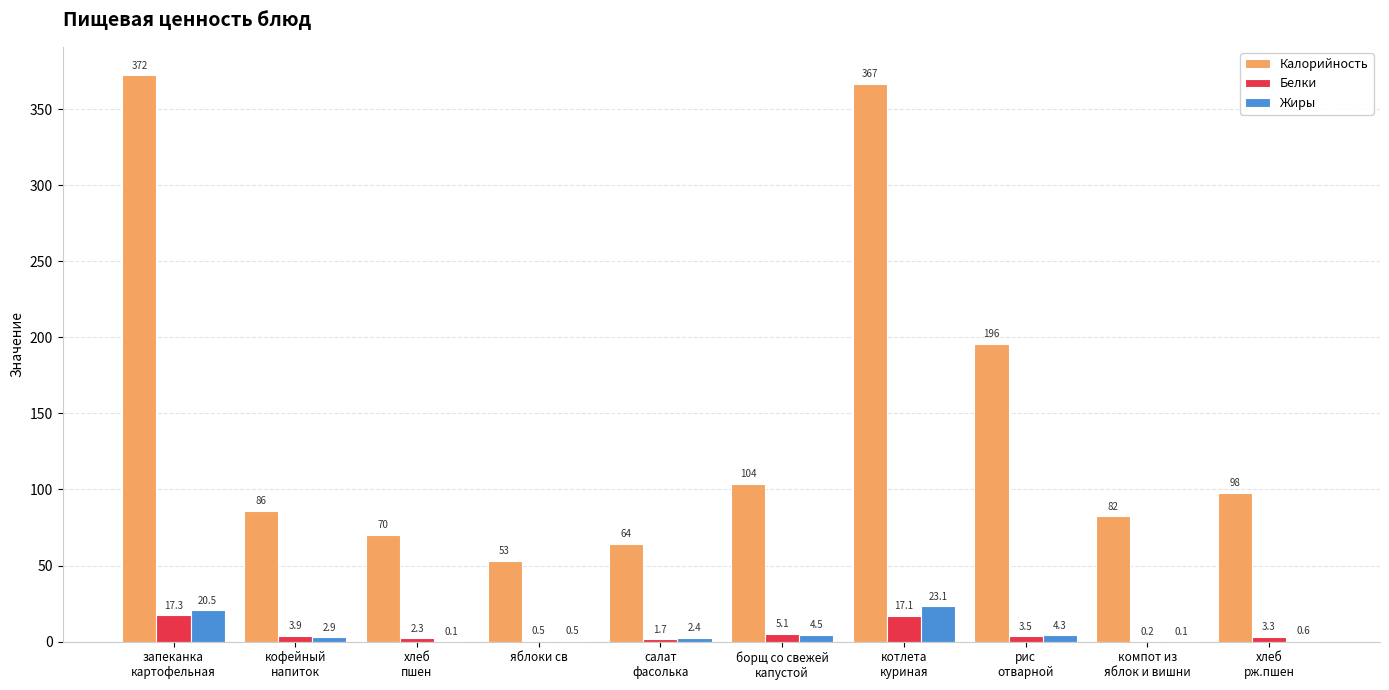

At which label is Калорийность closest to 212?

рис
отварной